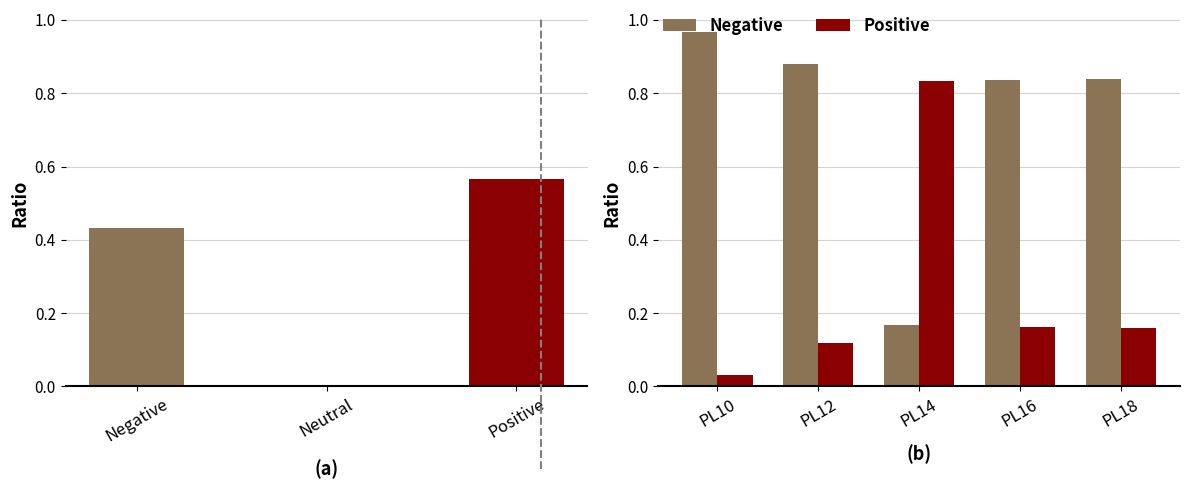

What are all the series names shown in the legend?

Negative, Positive